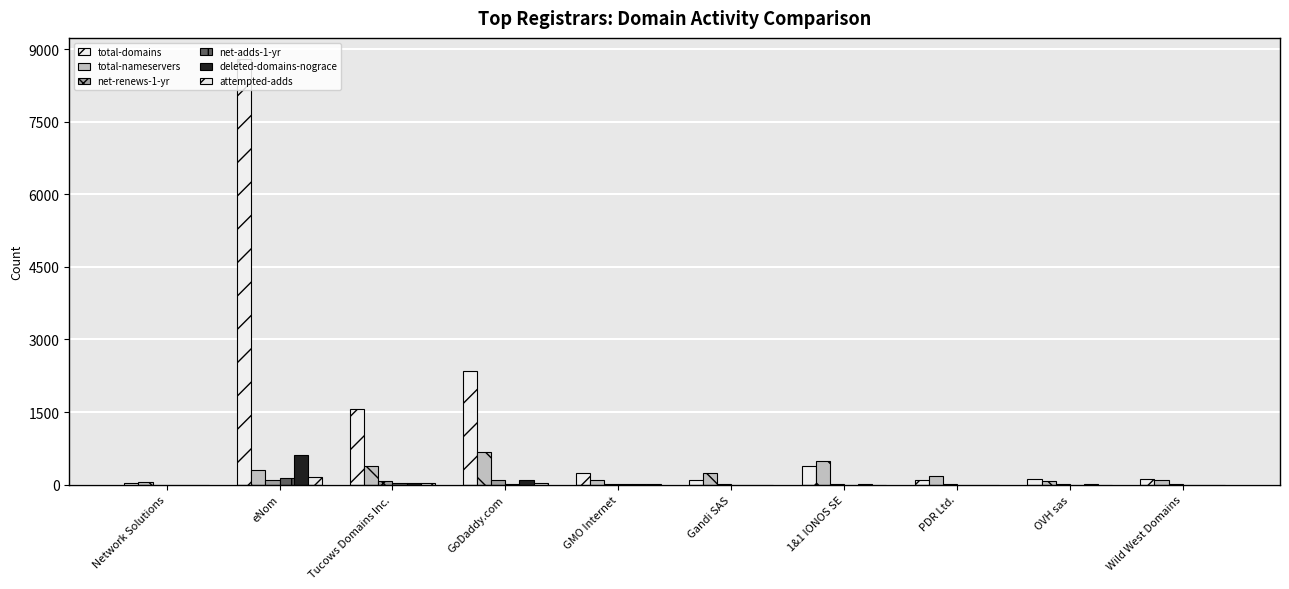

Which has a higher value, Wild West Domains or 1&1 IONOS SE?

1&1 IONOS SE